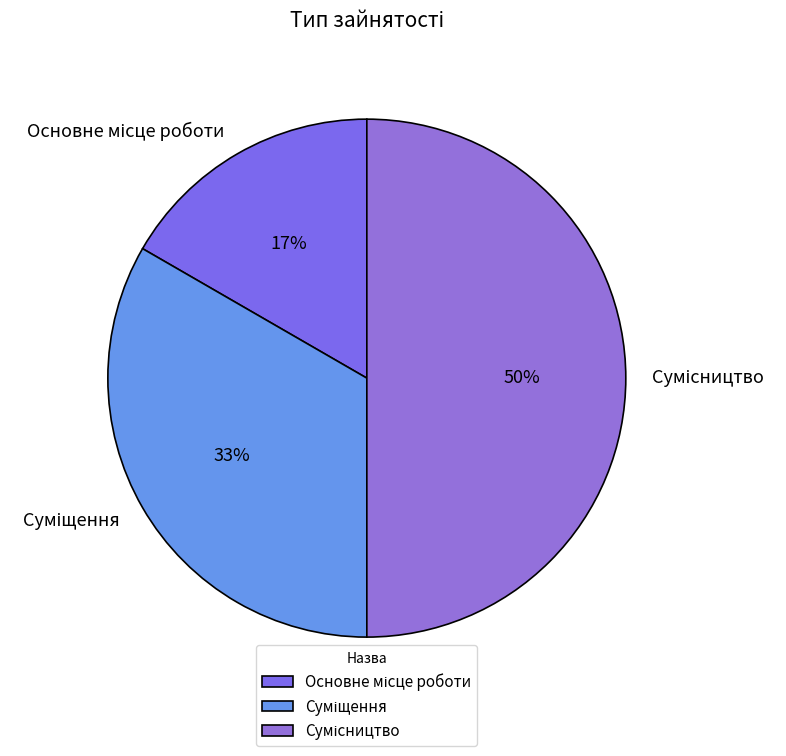

To the nearest percent, what is the difference between the largest and smallest slice percentages?

33%